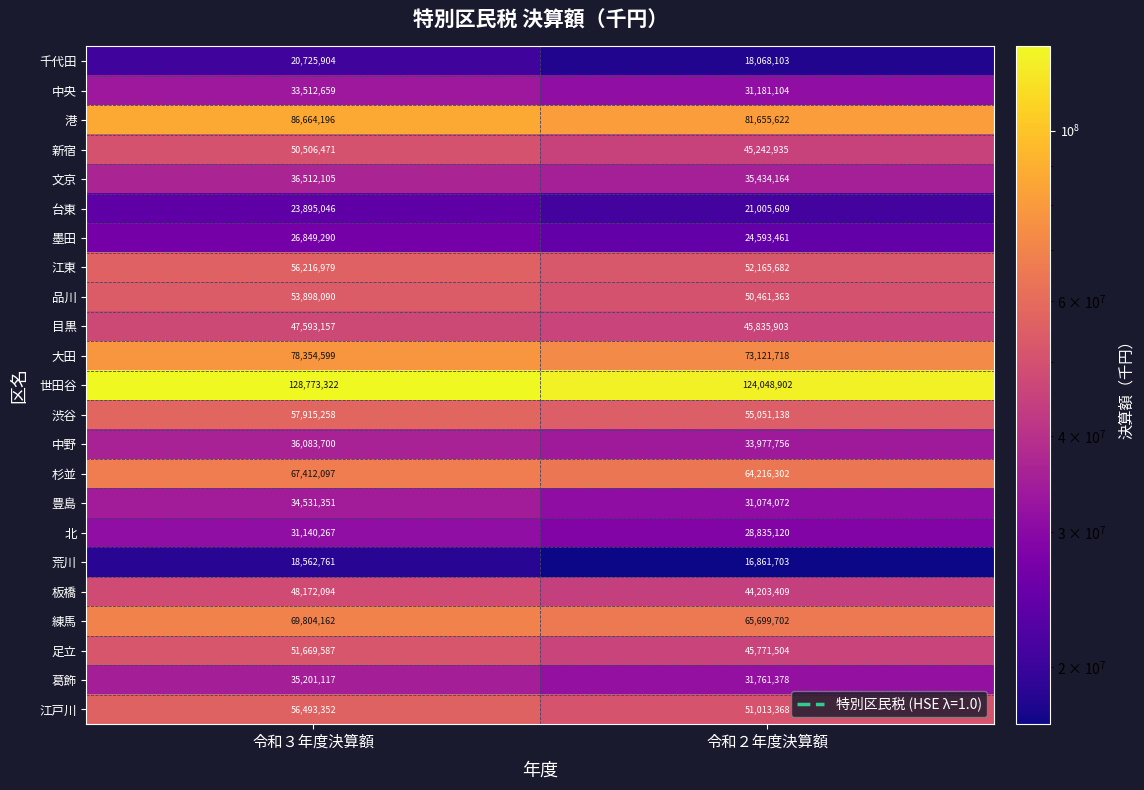

What is the spread (max minus min) of values at 令和２年度決算額?

107187199